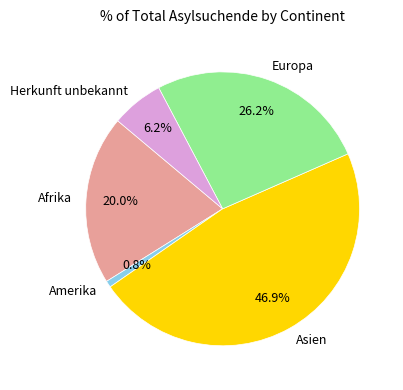

To the nearest percent, what is the difference between the Afrika and Europa slice percentages?

6%